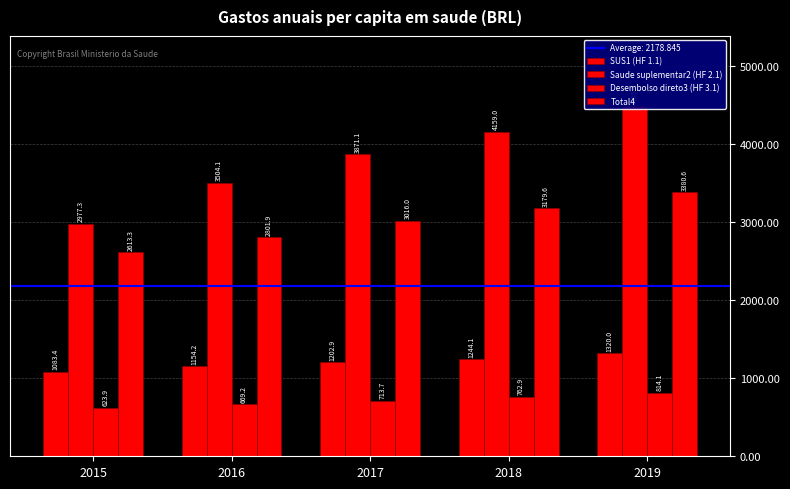

What are all the series names shown in the legend?

SUS1 (HF 1.1), Saude suplementar2 (HF 2.1), Desembolso direto3 (HF 3.1), Total4